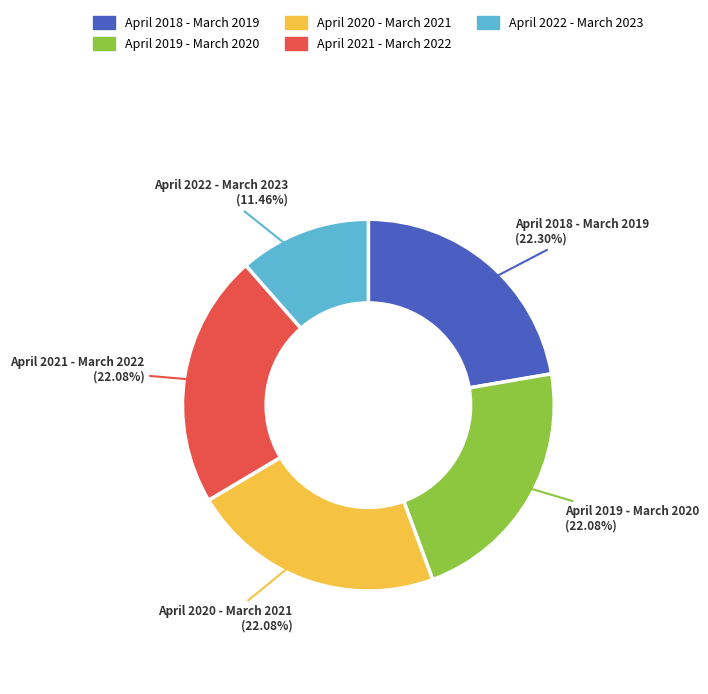

To the nearest percent, what is the combined percentage of April 2019 - March 2020 and April 2018 - March 2019?

44%